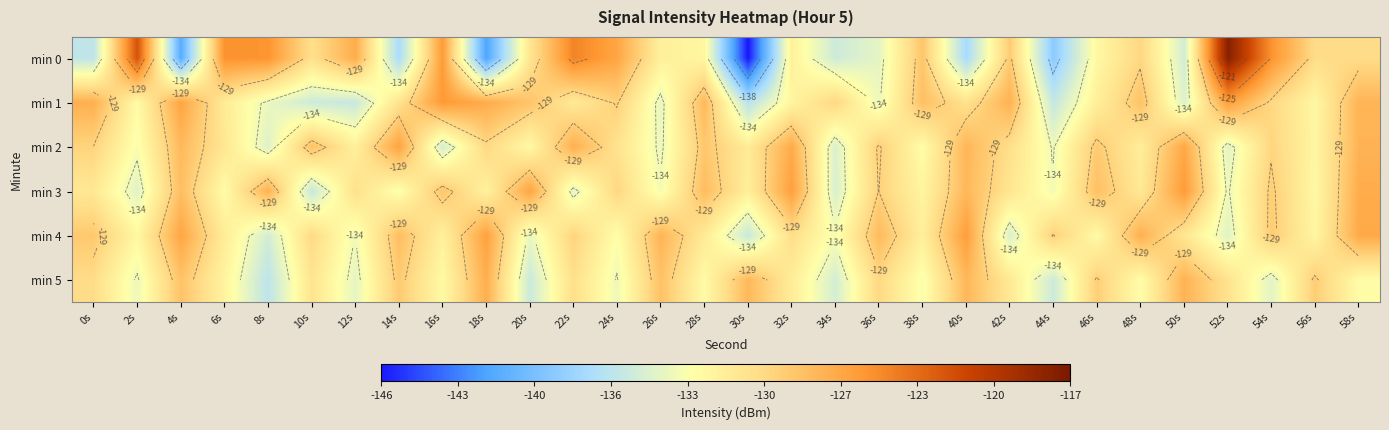

What is the sum of the min 0 values at 4s and 28s?

-273.3